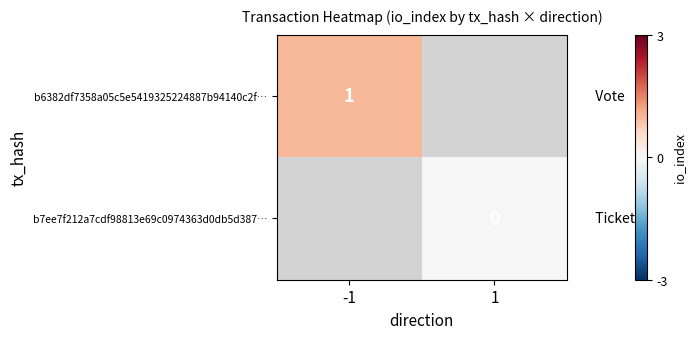

The value of b6382df7358a05c5e5419325224887b94140c2f… at -1 is 1. True or false?

True